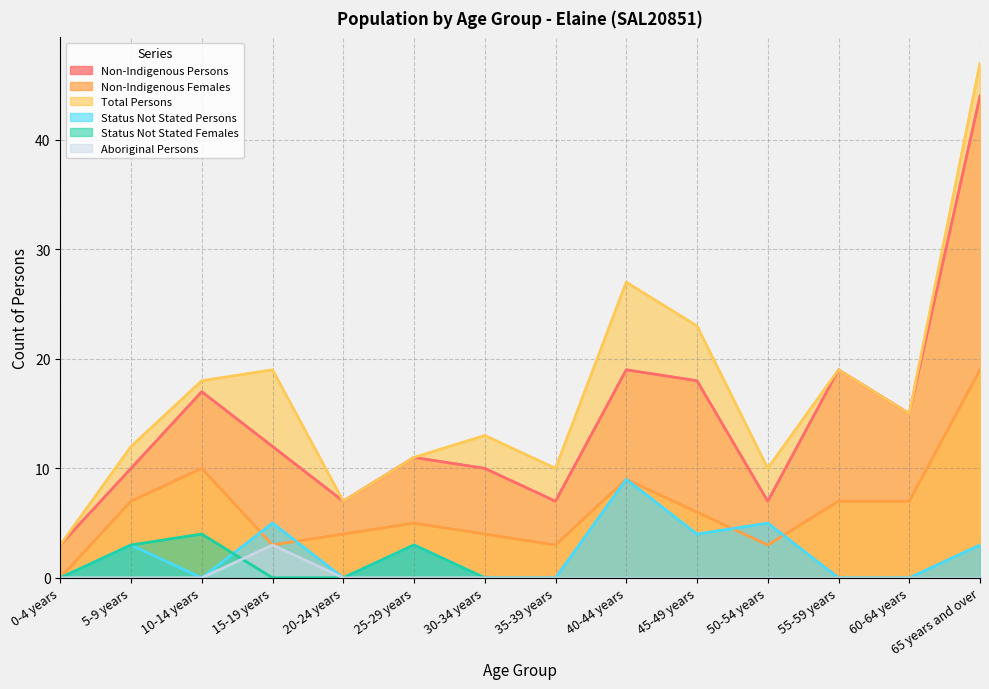

True or false: Status Not Stated Persons and Non-Indigenous Females intersect in this chart.

True